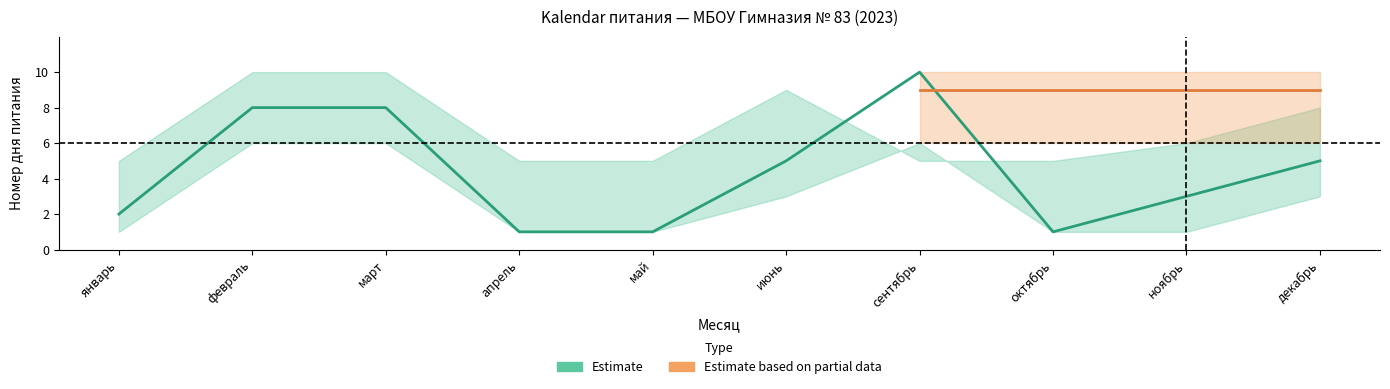

What is the difference between the maximum and minimum values in the Partial_lower series?

3